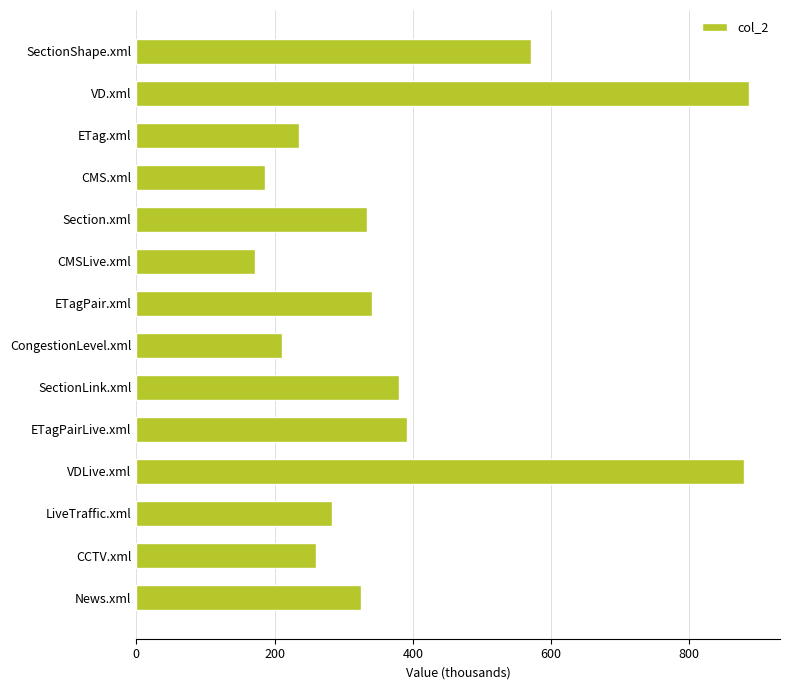

Reading bottom to top, extract all data points from this chart.

News.xml=324.9	CCTV.xml=259.4	LiveTraffic.xml=283.8	VDLive.xml=878.6	ETagPairLive.xml=391.4	SectionLink.xml=379.5	CongestionLevel.xml=210.8	ETagPair.xml=341.5	CMSLive.xml=171.2	Section.xml=334.1	CMS.xml=186.5	ETag.xml=235.1	VD.xml=886.9	SectionShape.xml=571.0